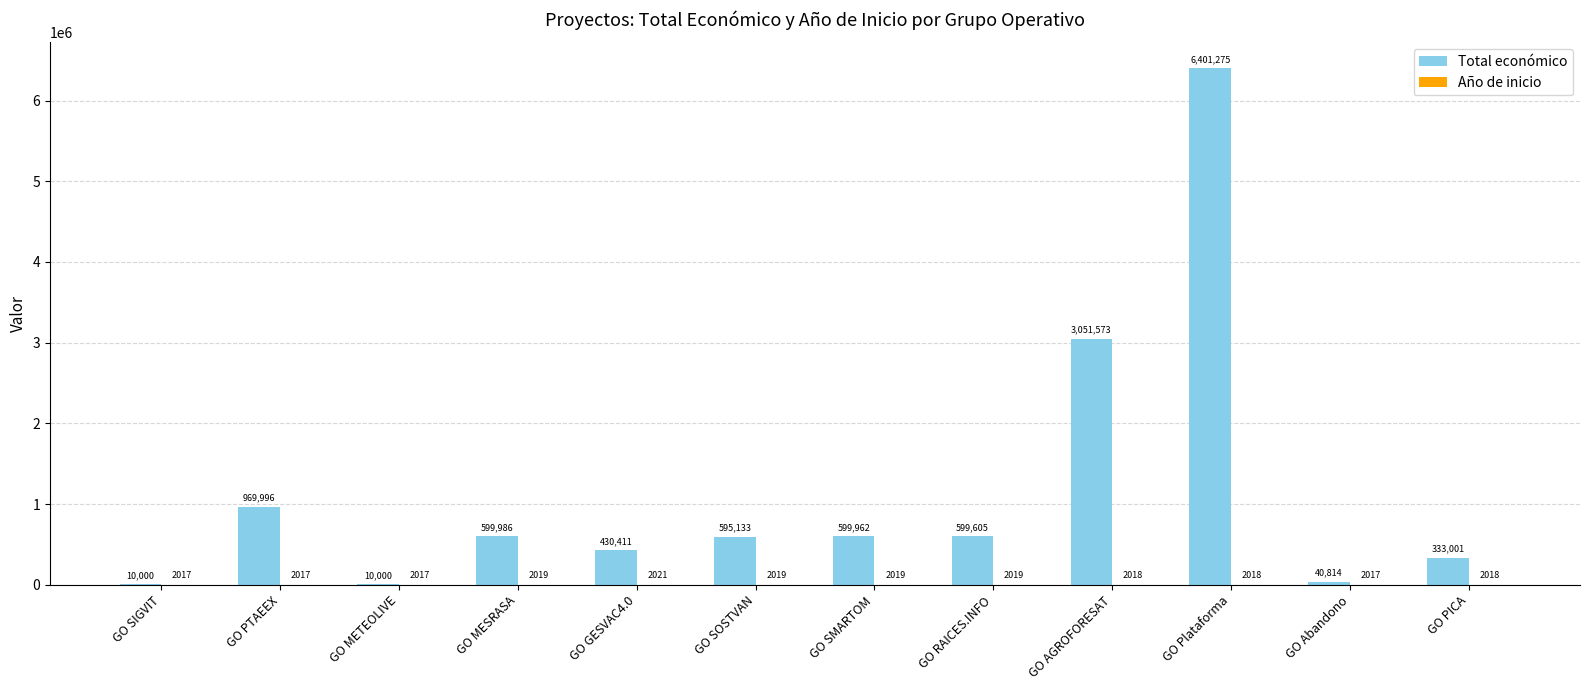

At which category is the sum across all series the highest?

GO Plataforma